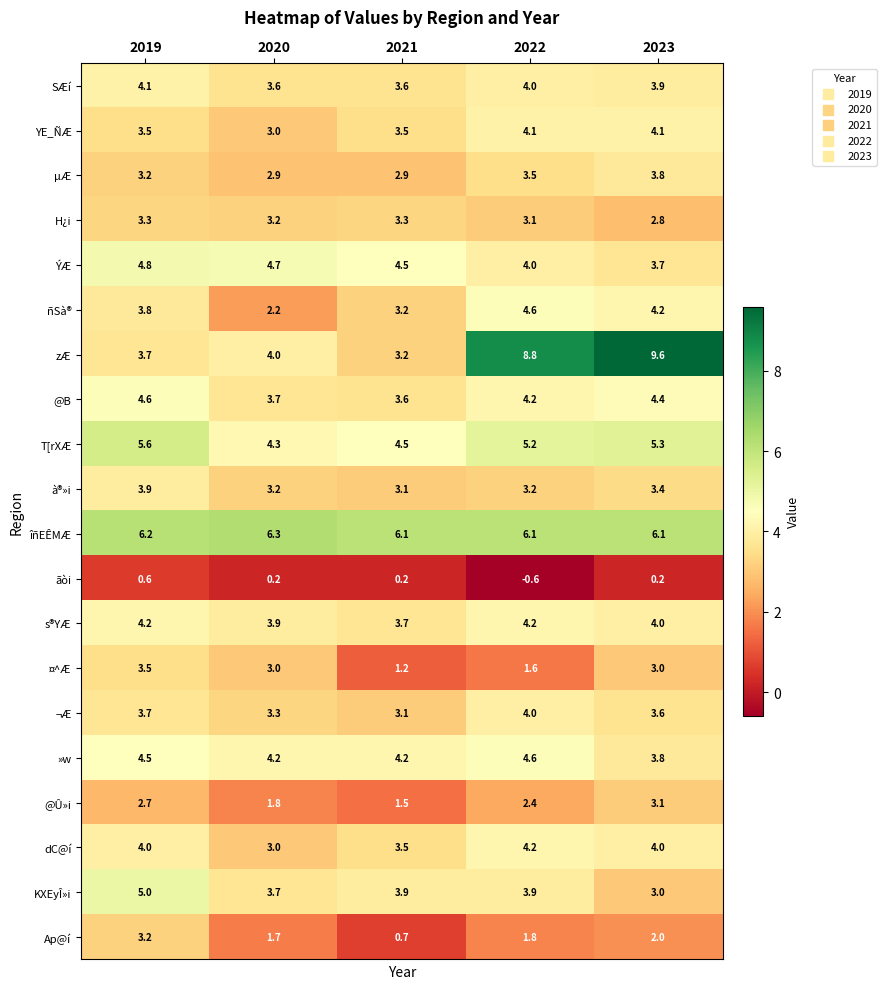

What value does the à®»i series have at 2019?

3.9